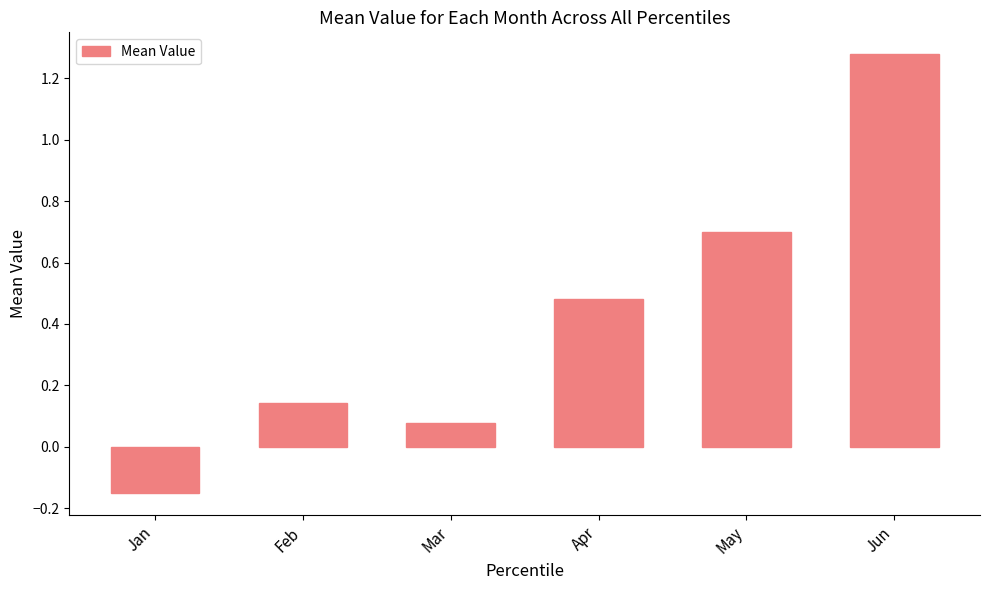

Which label corresponds to the smallest value in the chart?

Jan